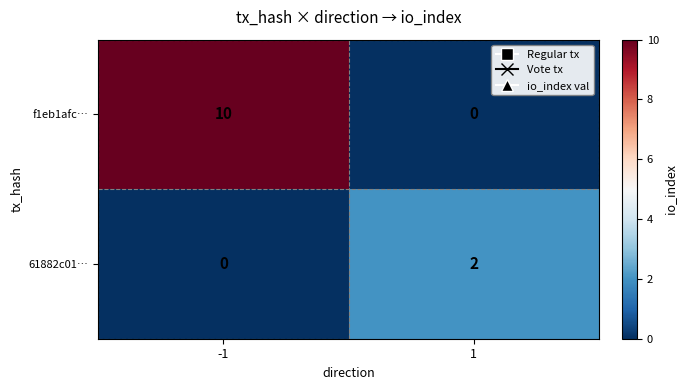

Reading left to right, transcribe all the data shown in this chart.

f1eb1afc…: -1=10	1=0
61882c01…: -1=0	1=2